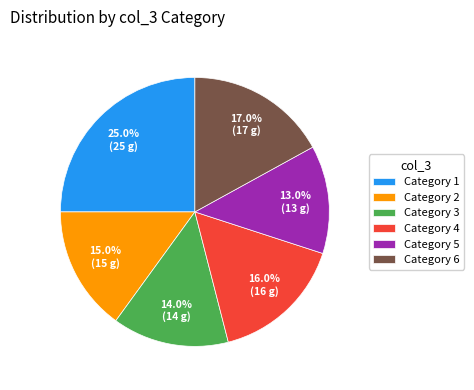

Is the sum of Category 6 and Category 4 greater than half?

No